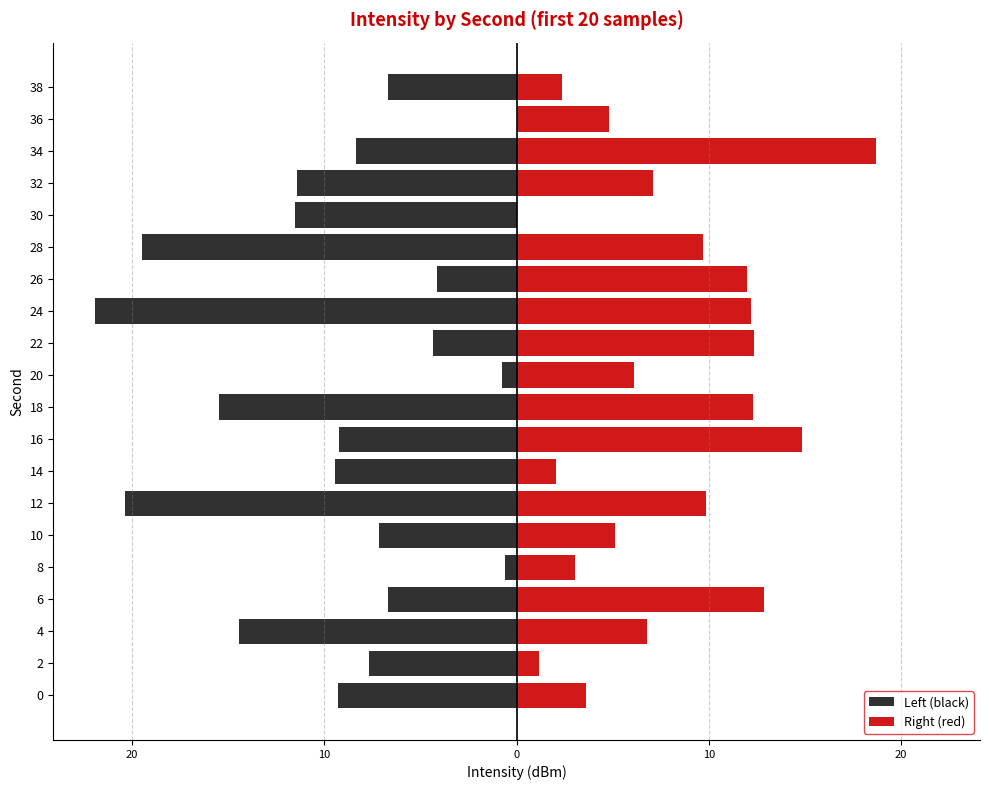

At 16, list the series in order from largest to smallest.

Right (red), Left (black)